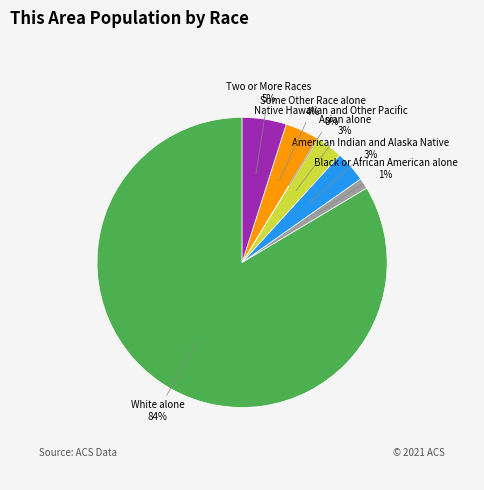

To the nearest percent, what portion does Asian alone represent?

3%